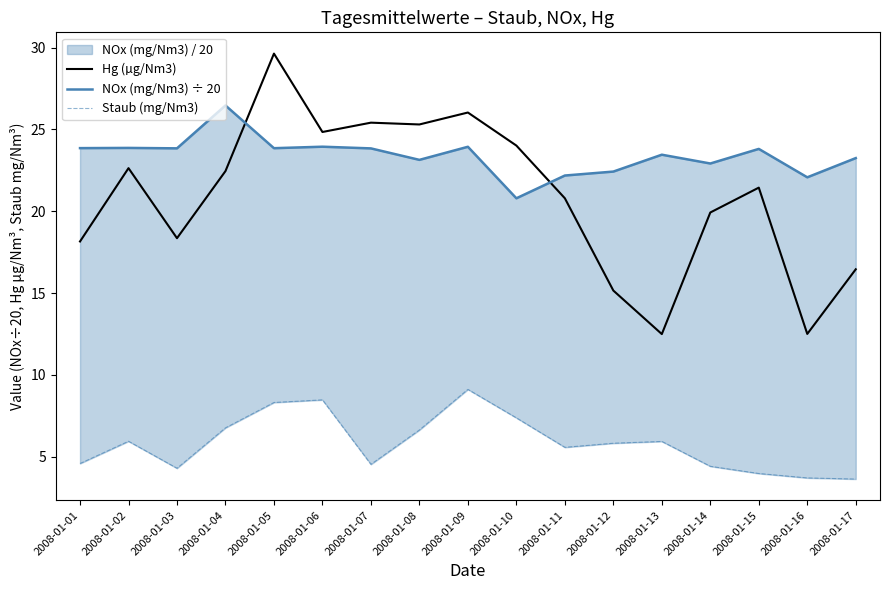

True or false: Hg (µg/Nm3) and NOx (mg/Nm3) ÷ 20 cross at least once.

True